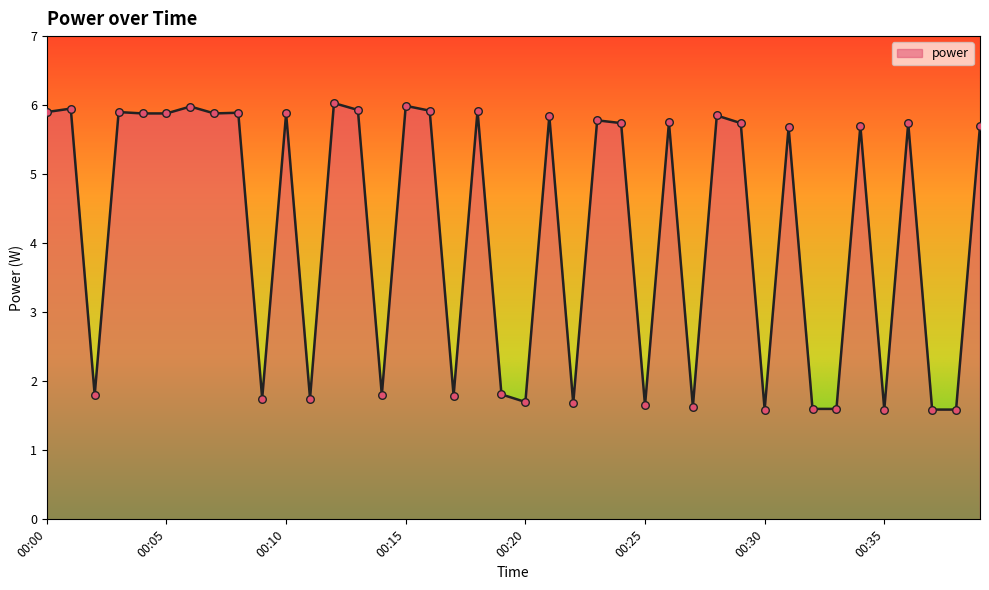

What is the minimum value shown in the chart?

1.6